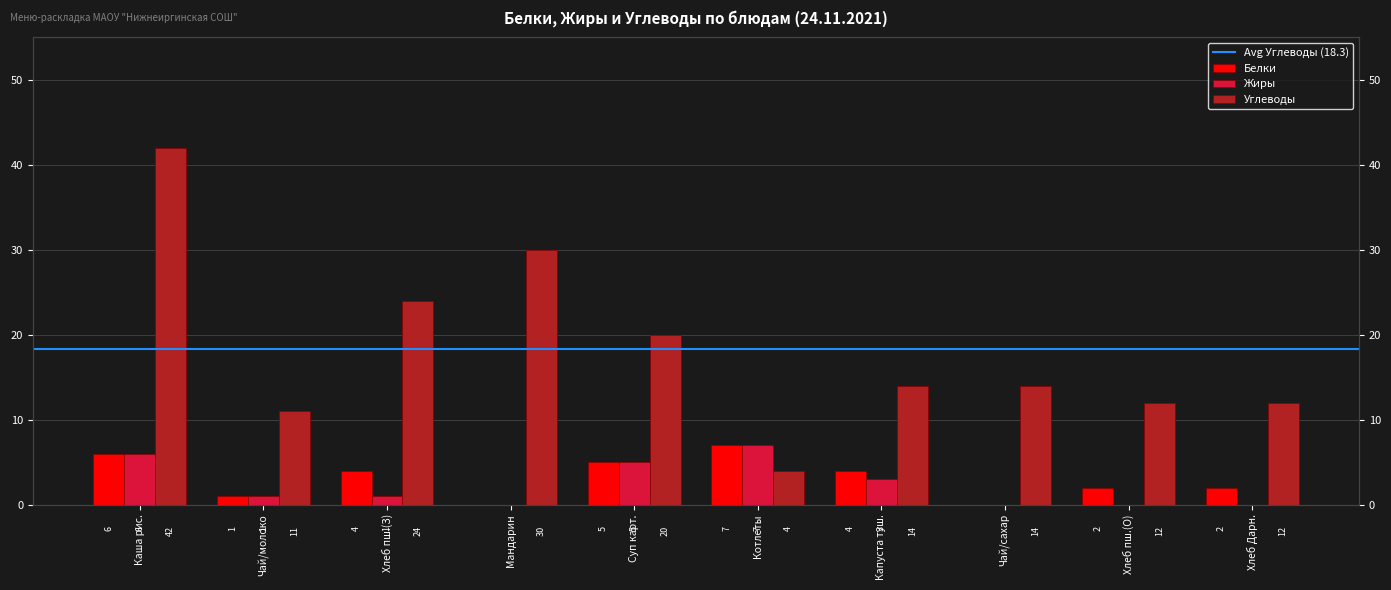

The Белки series shows 1 at Хлеб Дарн.. True or false?

False